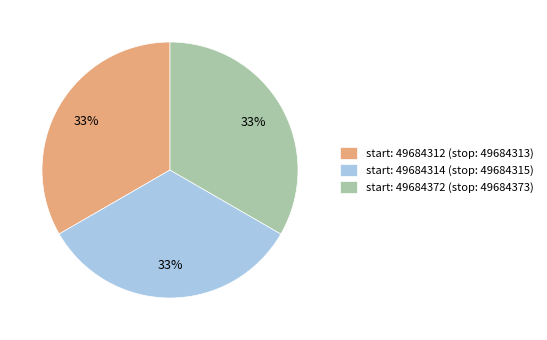

To the nearest percent, what portion does start: 49684312 (stop: 49684313) represent?

33%